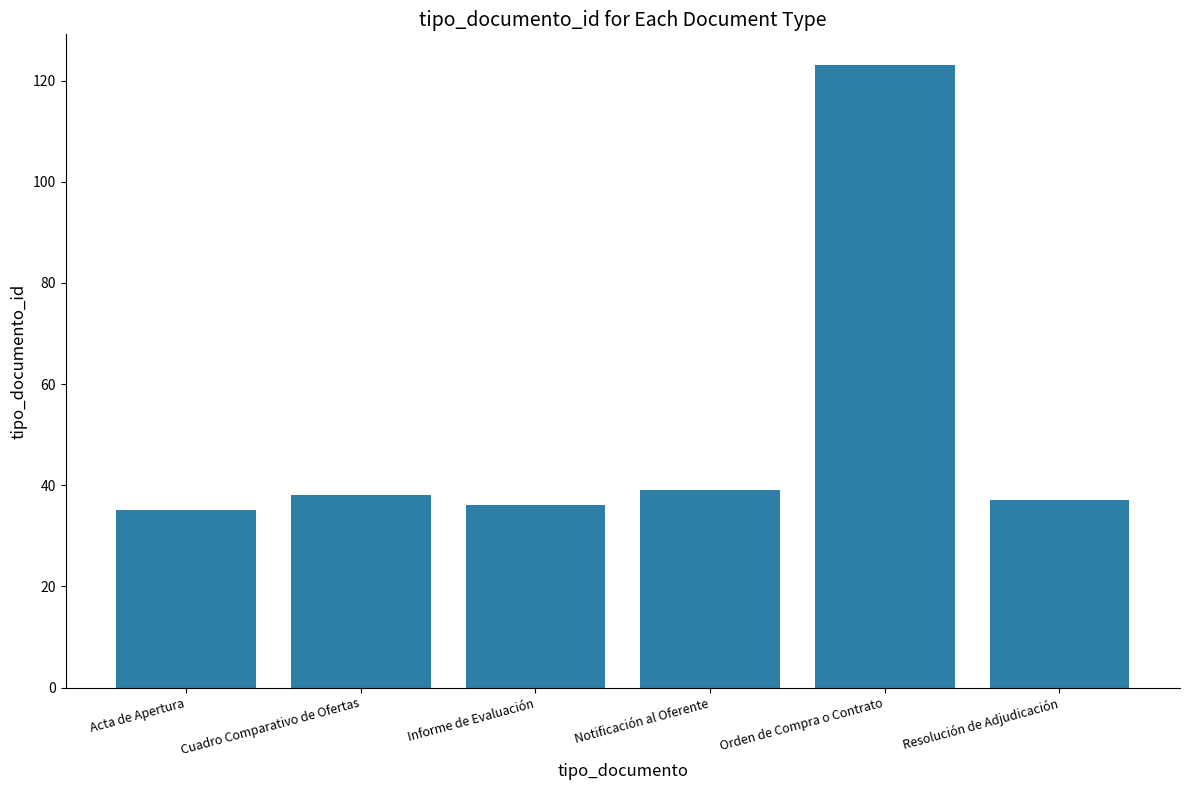

Reading right to left, transcribe all the data shown in this chart.

Resolución de Adjudicación=37	Orden de Compra o Contrato=123	Notificación al Oferente=39	Informe de Evaluación=36	Cuadro Comparativo de Ofertas=38	Acta de Apertura=35